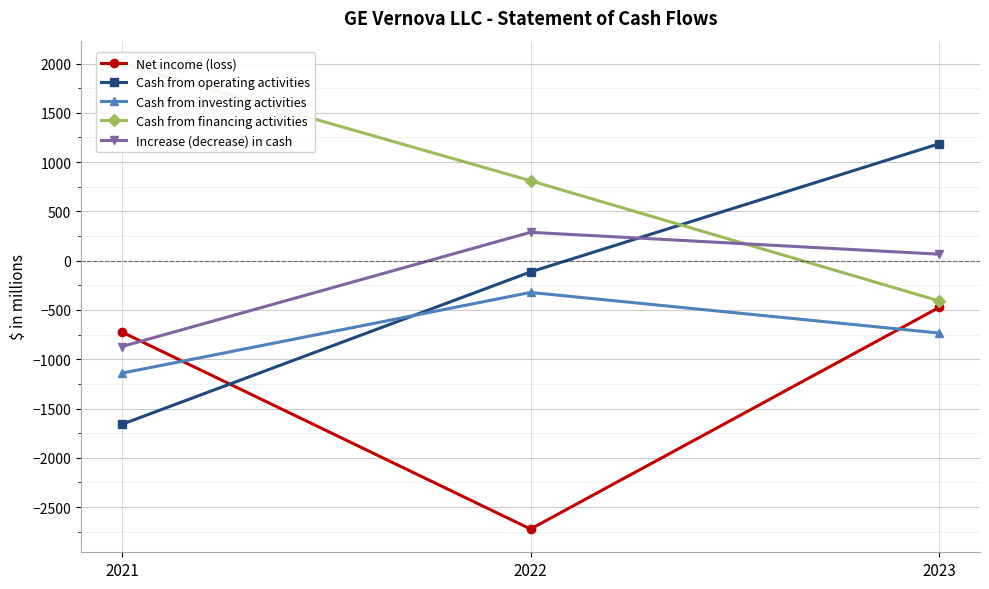

How many series are shown in this chart?

5